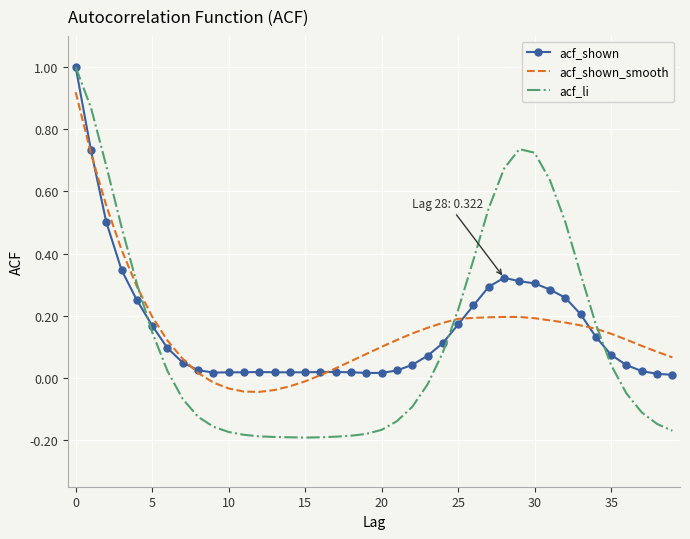

How many values in the acf_li series exceed 0?

19